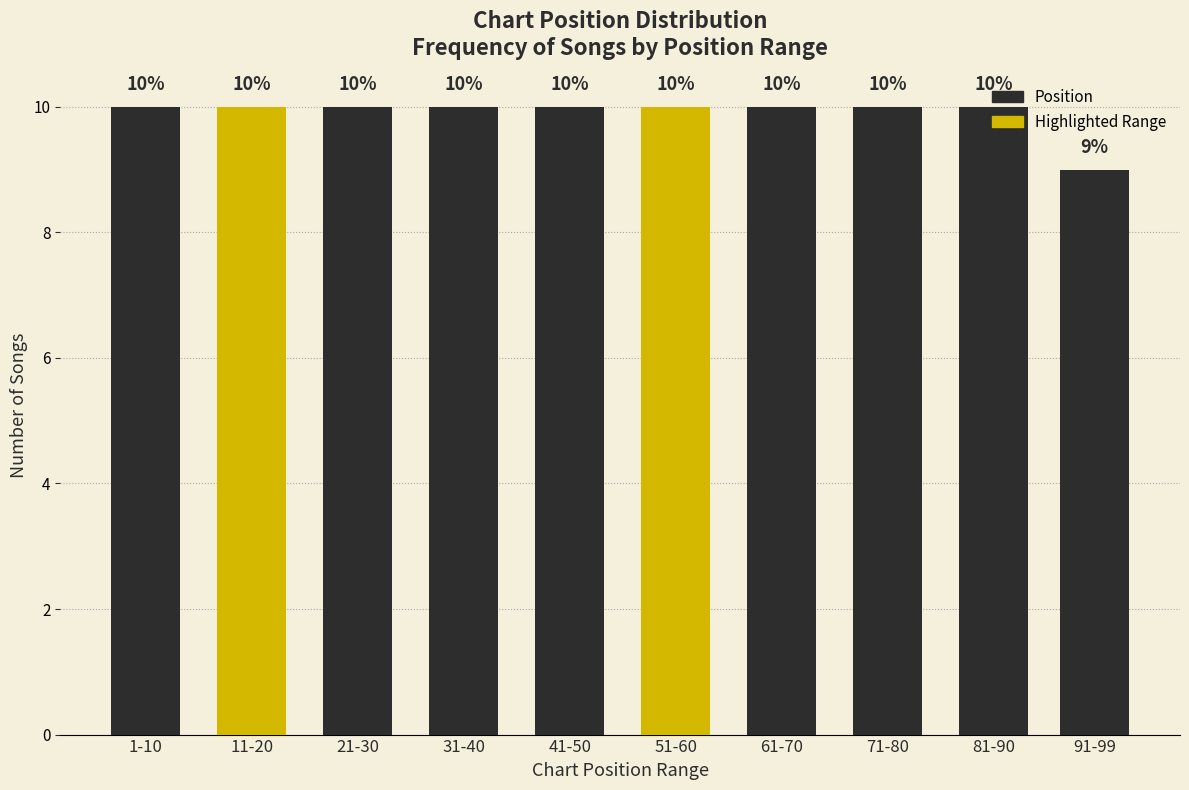

Approximately how many times larger is the value at 51-60 compared to 81-90?

1.0